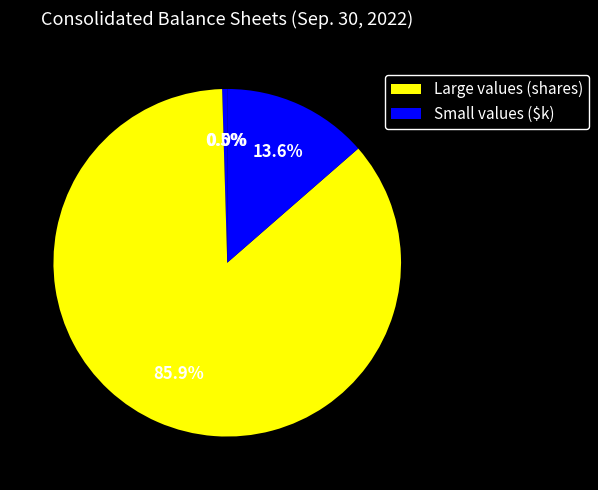

To the nearest percent, what is the average slice percentage?

25%